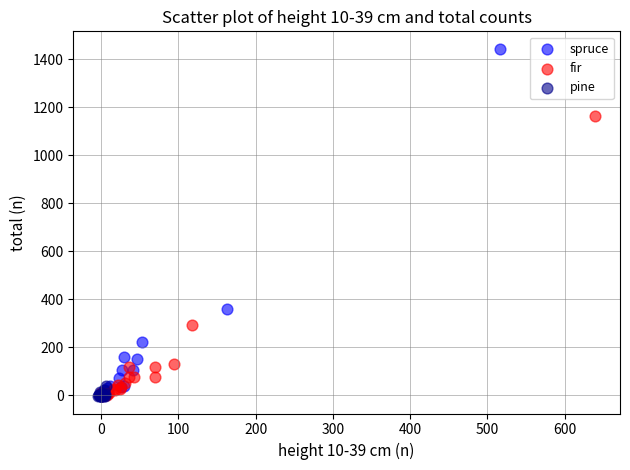

Which series has the widest spread of Y values?

spruce